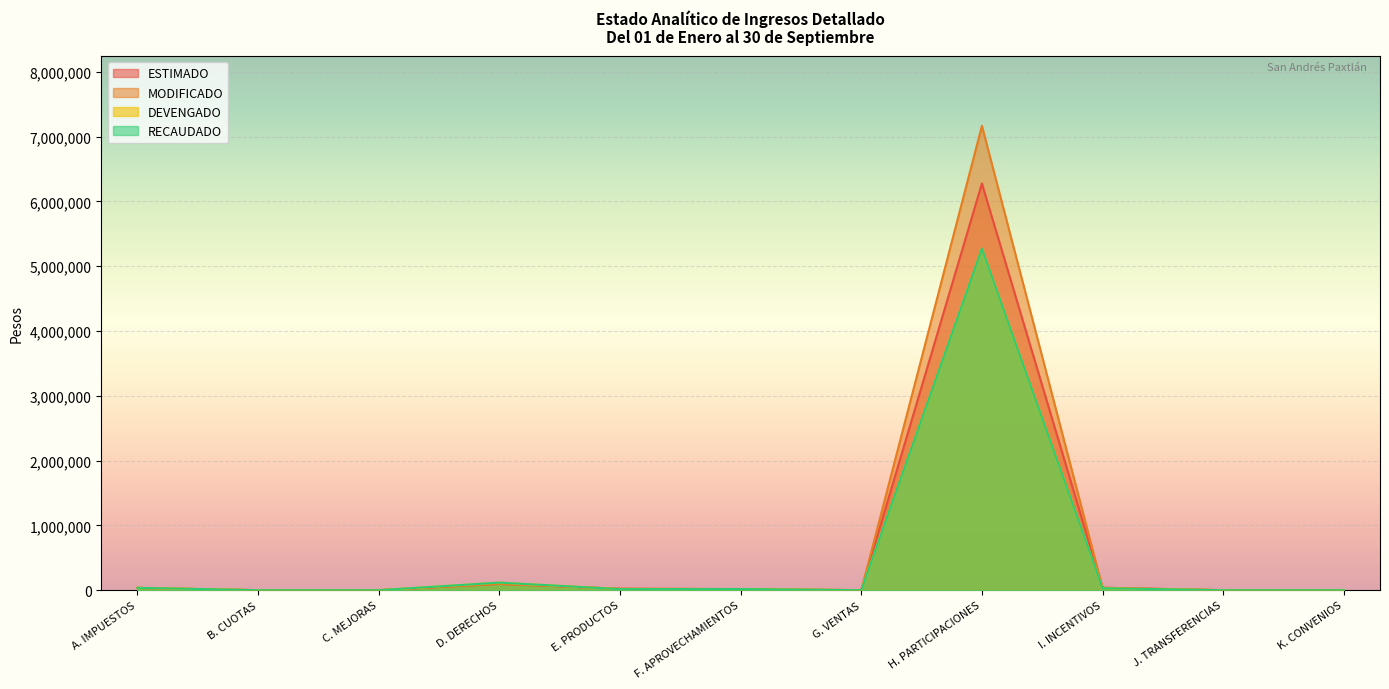

Where is MODIFICADO nearest to the value 3583707?

D. DERECHOS